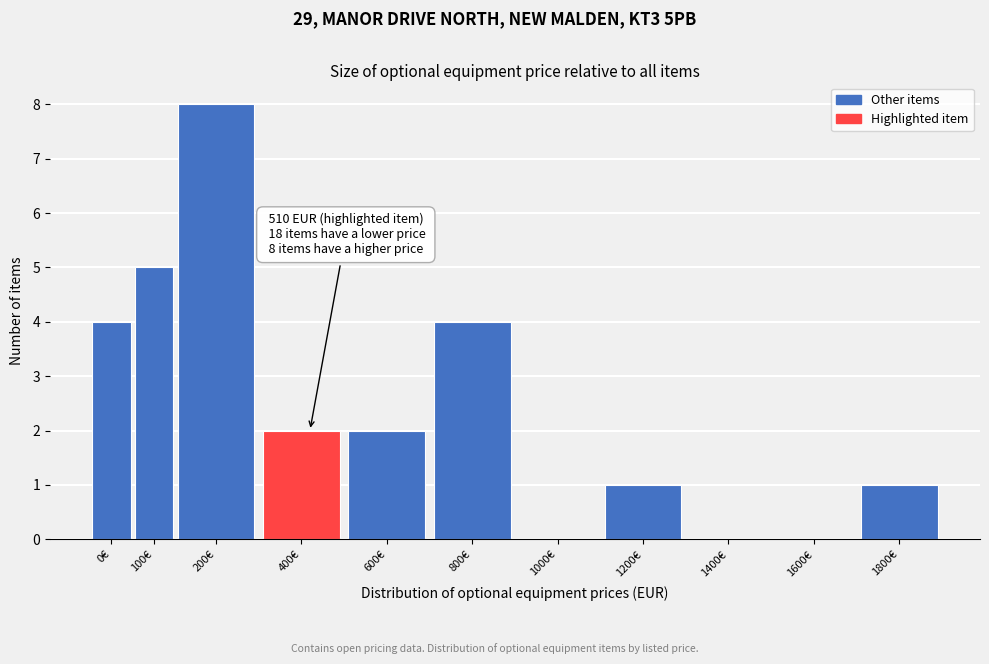

Reading left to right, extract all data points from this chart.

0€=4	100€=5	200€=8	400€=2	600€=2	800€=4	1000€=0	1200€=1	1400€=0	1600€=0	1800€=1